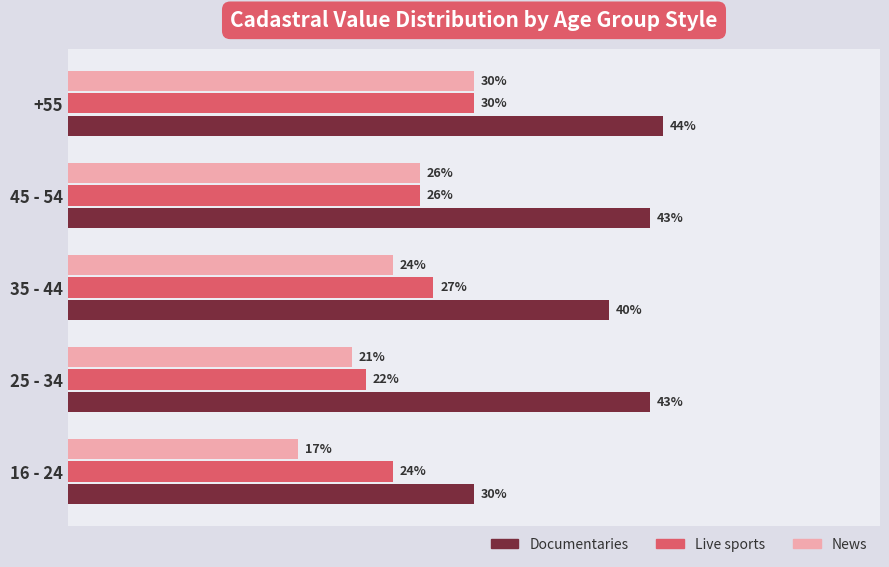

Which label corresponds to the smallest value in the chart?

16 - 24